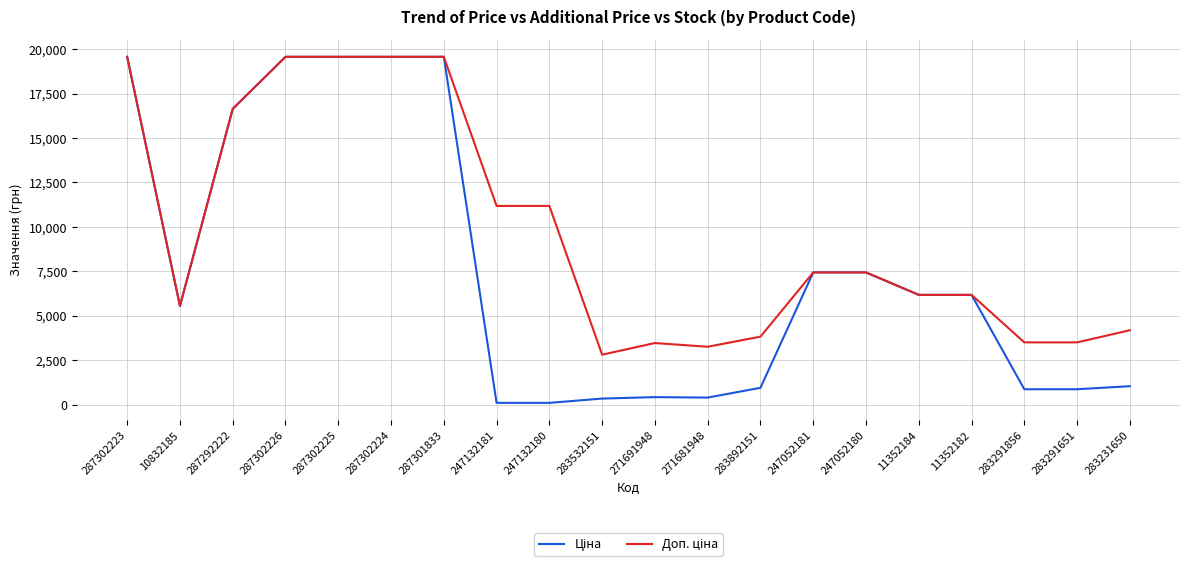

What is the maximum value shown in the chart?

19564.9